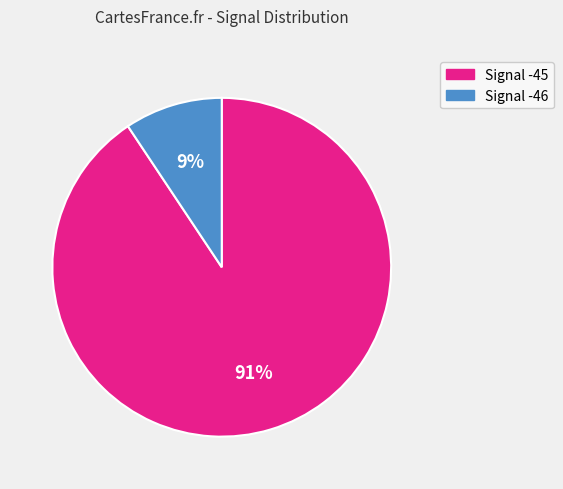

To the nearest percent, what is the average slice percentage?

50%